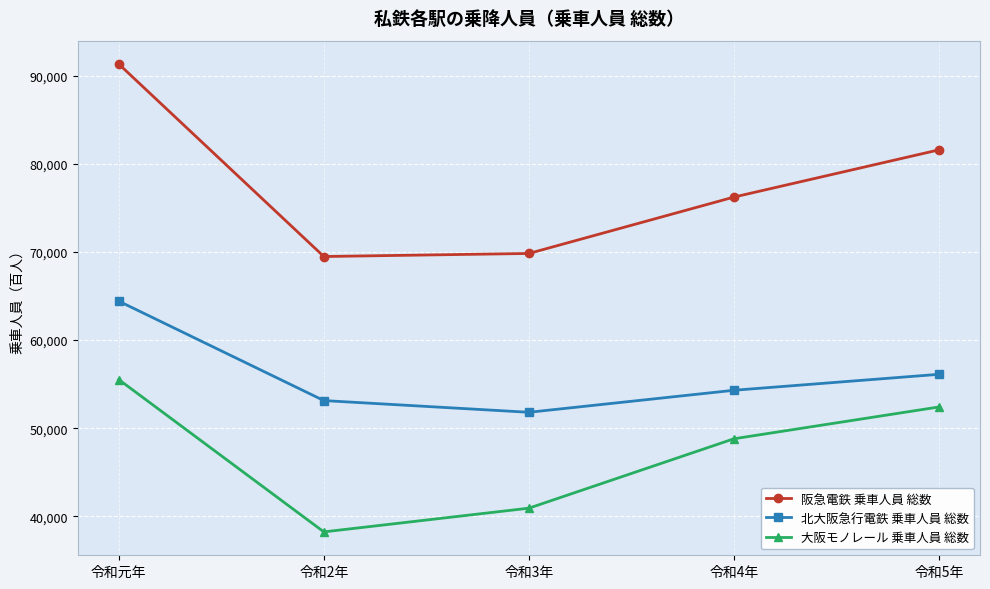

How many lines are shown in the chart?

3